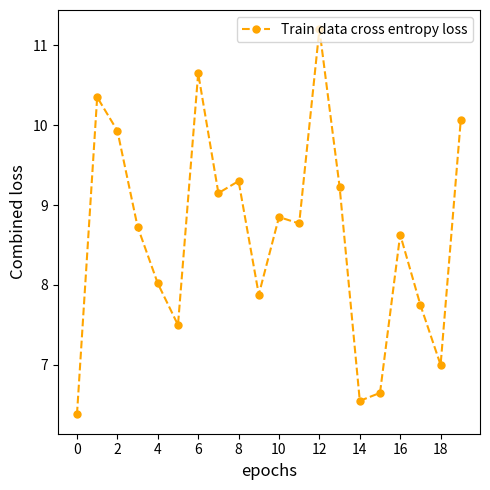

What is the minimum value shown in the chart?

6.4